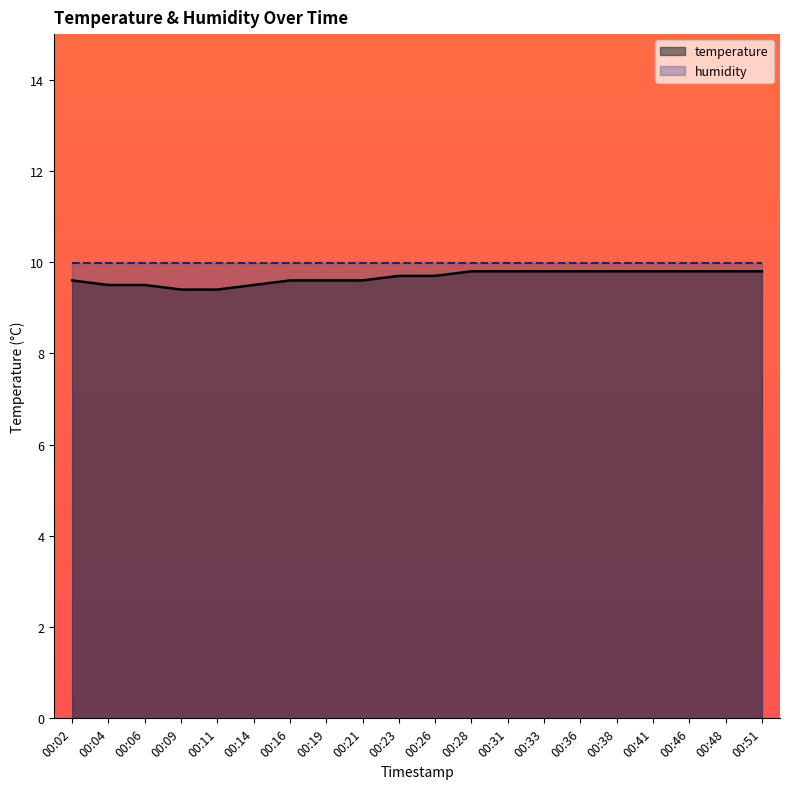

Rank the categories by value from lowest to highest.

00:09, 00:11, 00:04, 00:06, 00:14, 00:02, 00:16, 00:19, 00:21, 00:23, 00:26, 00:28, 00:31, 00:33, 00:36, 00:38, 00:41, 00:46, 00:48, 00:51